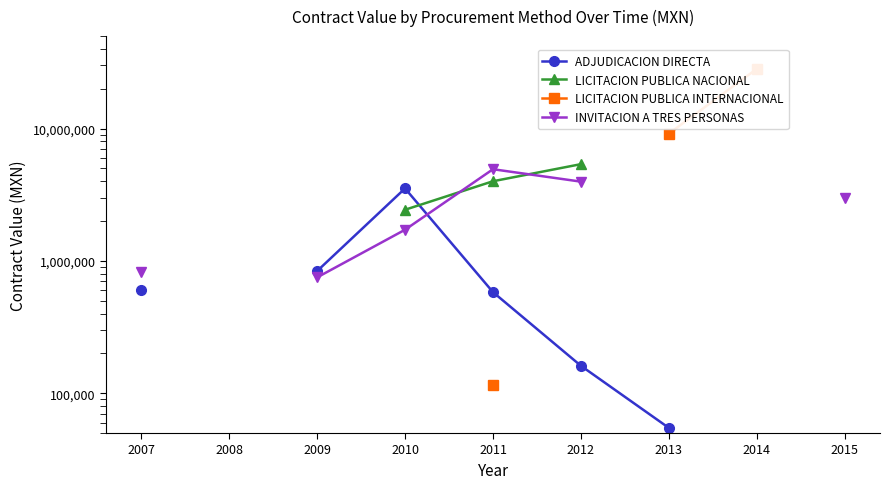

How many values in the LICITACION PUBLICA NACIONAL series exceed 4000000?

1